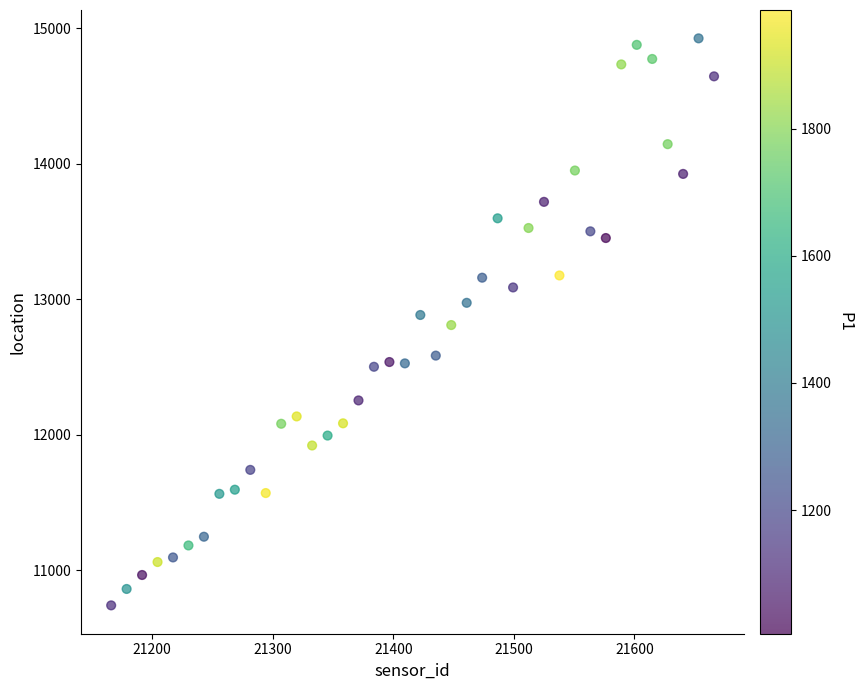

What is the range of Y values (max minus min)?

4184.7